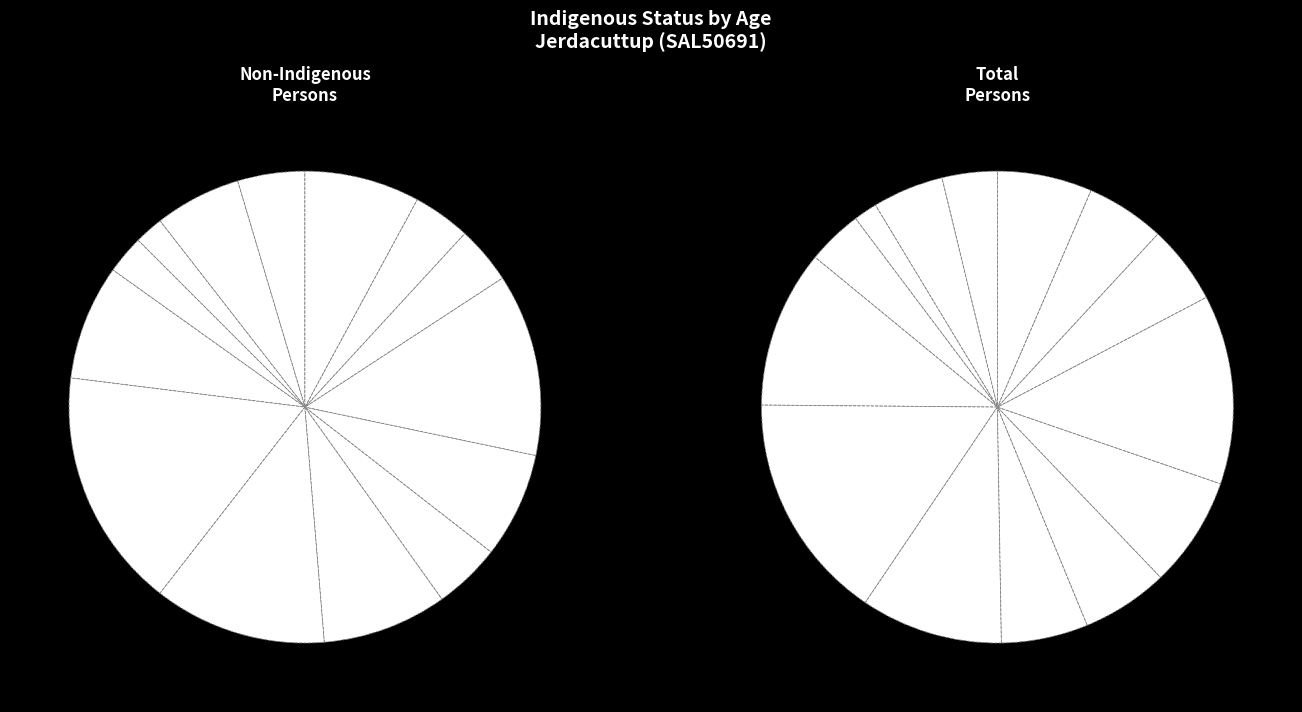

To the nearest percent, what portion does 0-4 years represent?

5%